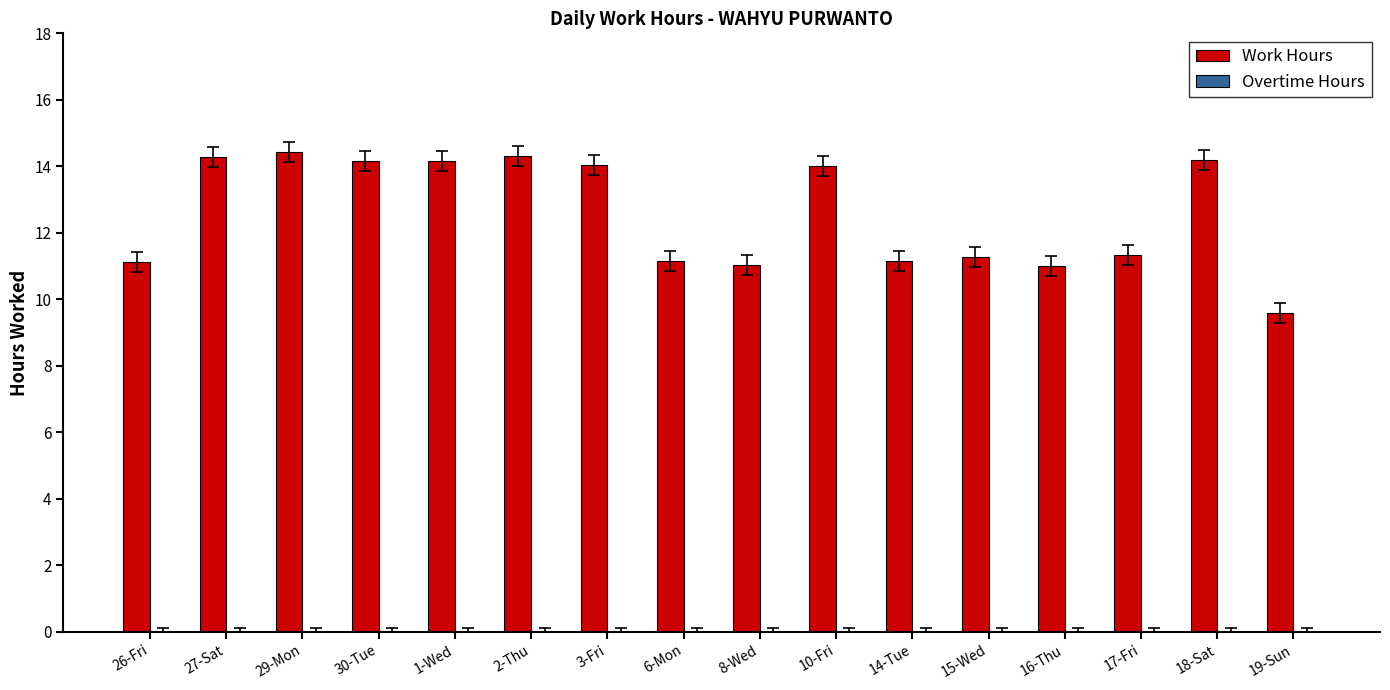

What is the label of the 13th bar from the left?

16-Thu